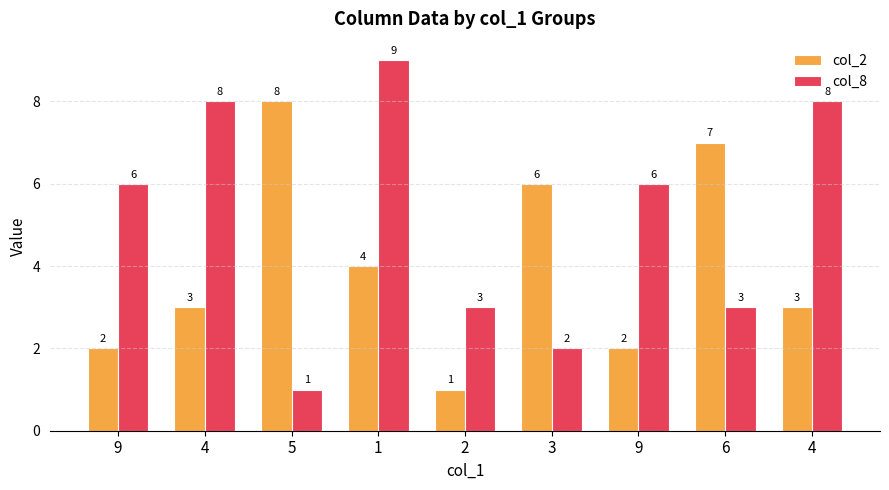

How many distinct data groups are displayed?

2